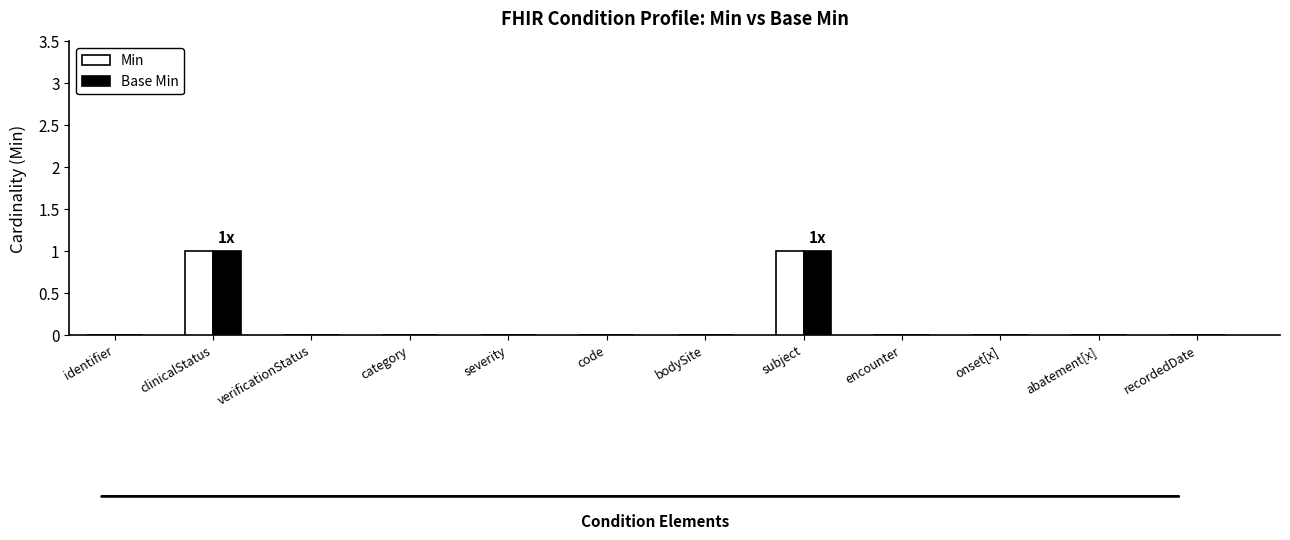

True or false: Min has a value of 0 at encounter.

True